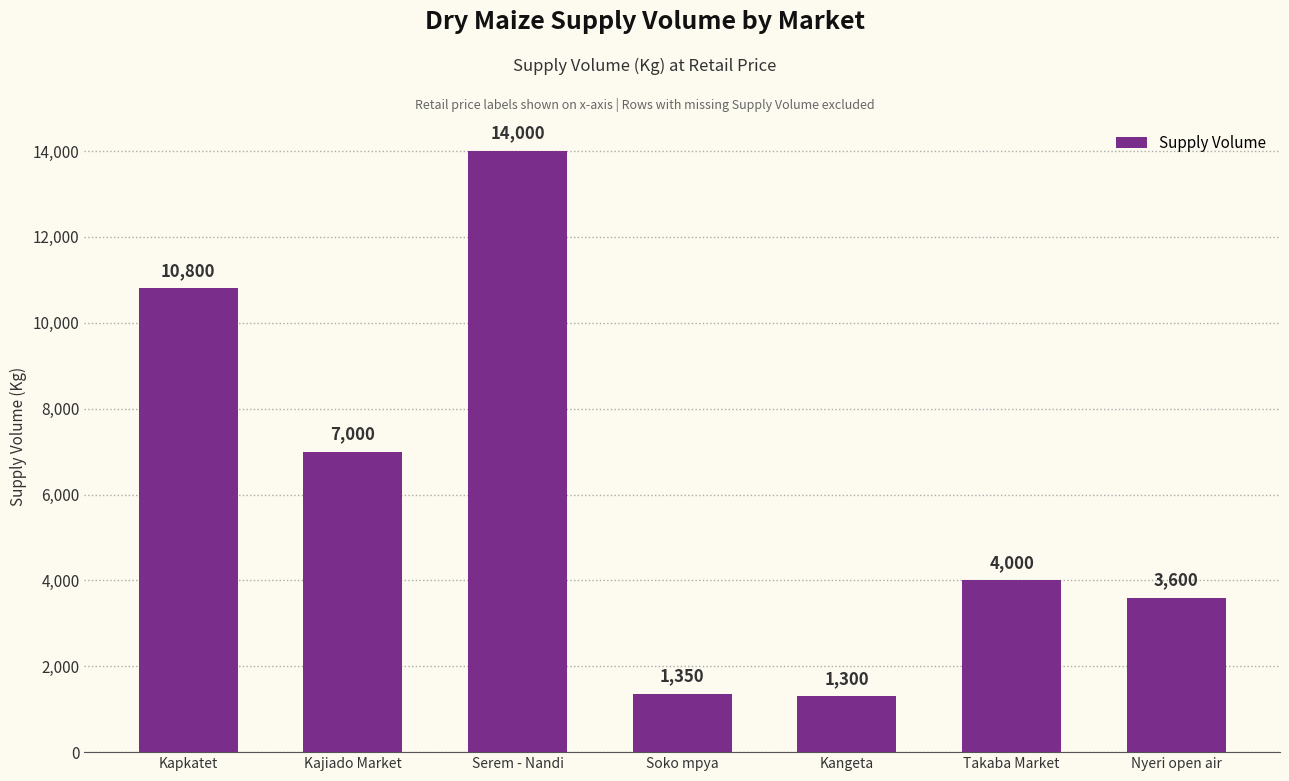

What is the sum of the values at Serem - Nandi and Kapkatet?

24800